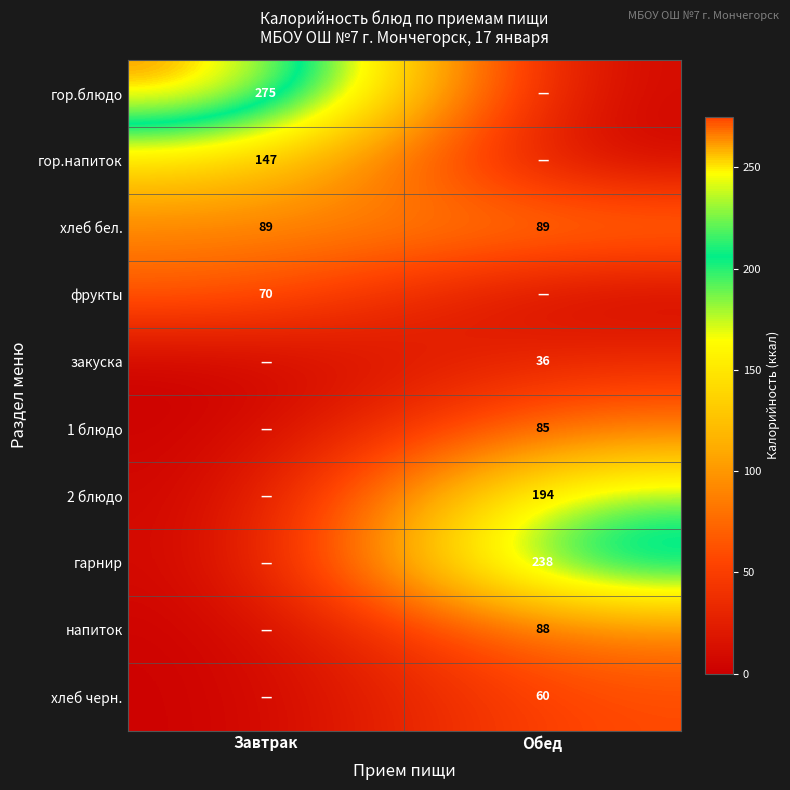

The value of 1 блюдо at Обед is 132. True or false?

False